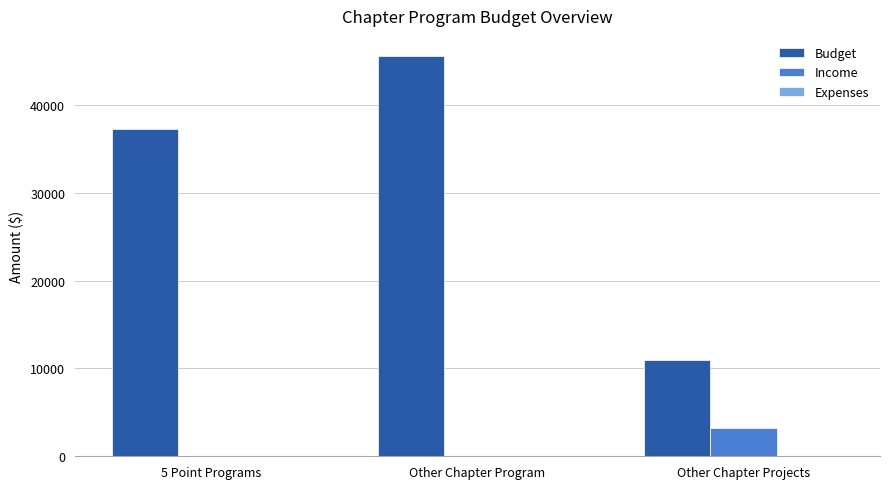

What is the approximate value of Budget at Other Chapter Program?

45600.0